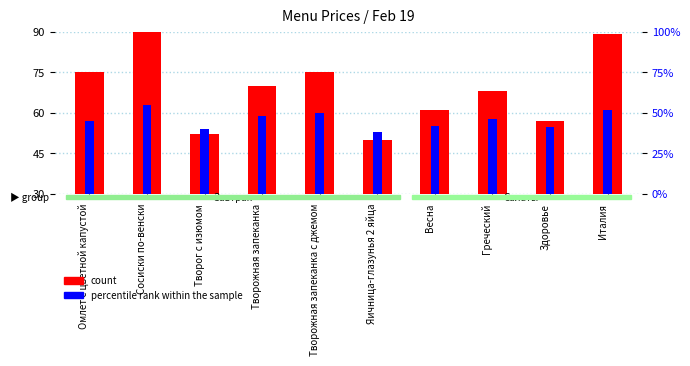

Read the percentile rank within the sample value at Италия, to the nearest 5.

50